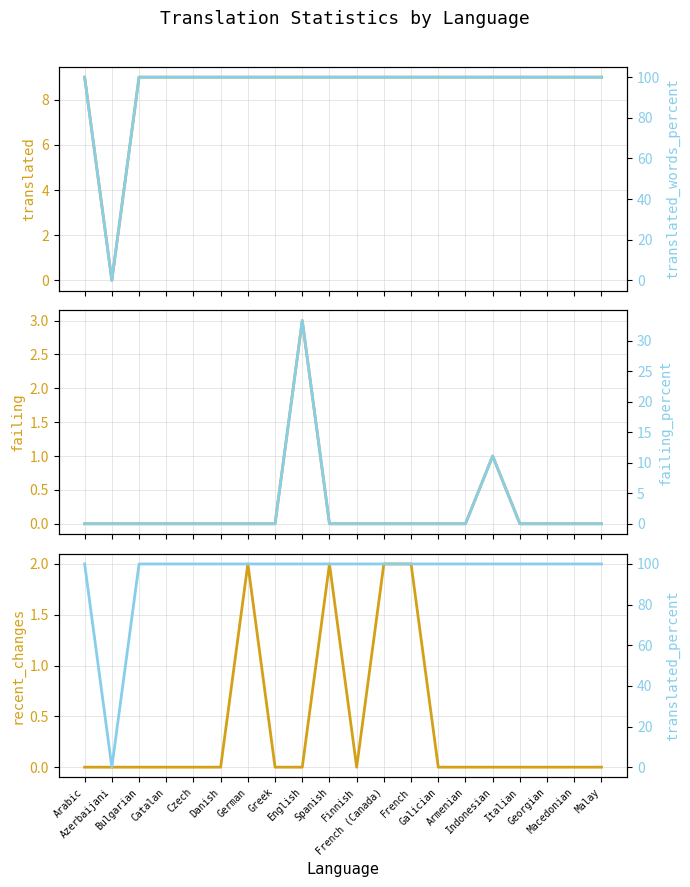

True or false: translated_percent and translated intersect in this chart.

False